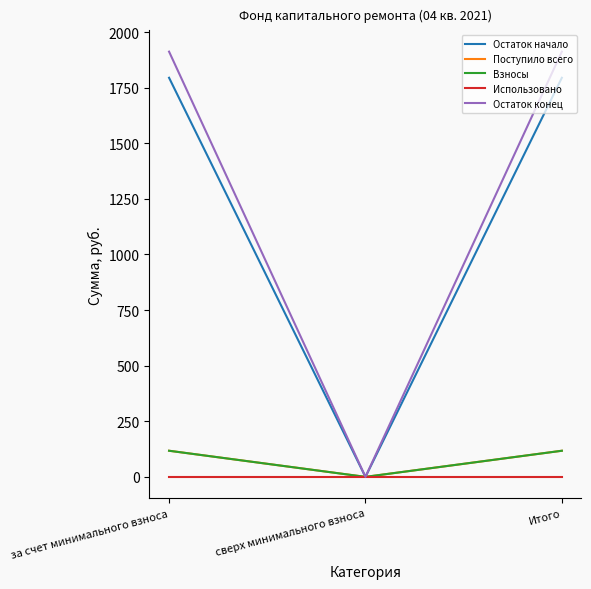

What is the difference between the maximum and minimum values in the Остаток начало series?

1794.5